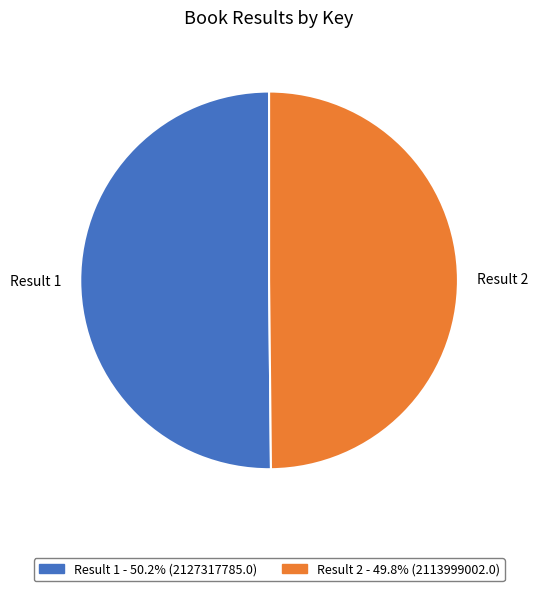

Is the sum of Result 2 and Result 1 greater than half?

Yes